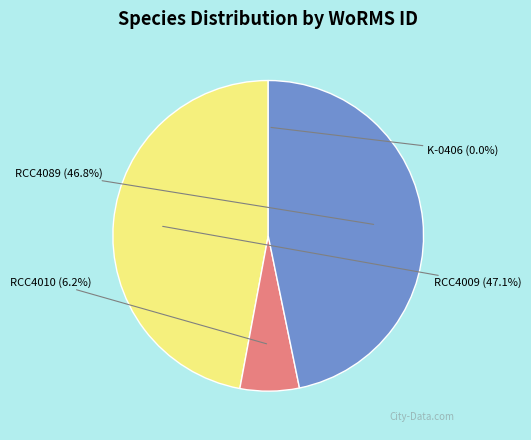

Combined, what portion of the pie is RCC4010 and RCC4009?

53.2%